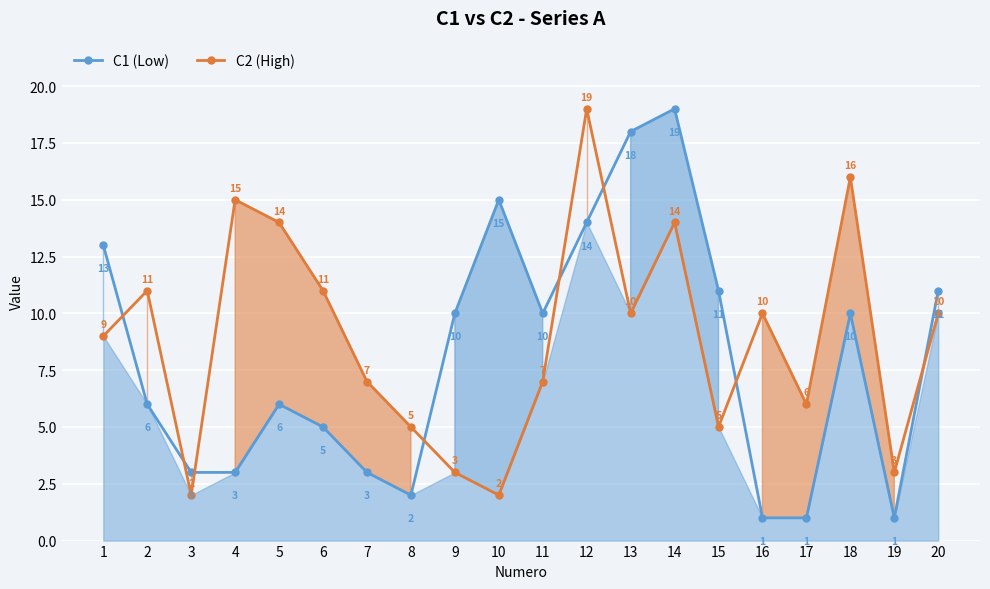

What is the value of the C1 (Low) point at the 2nd from the left?

6